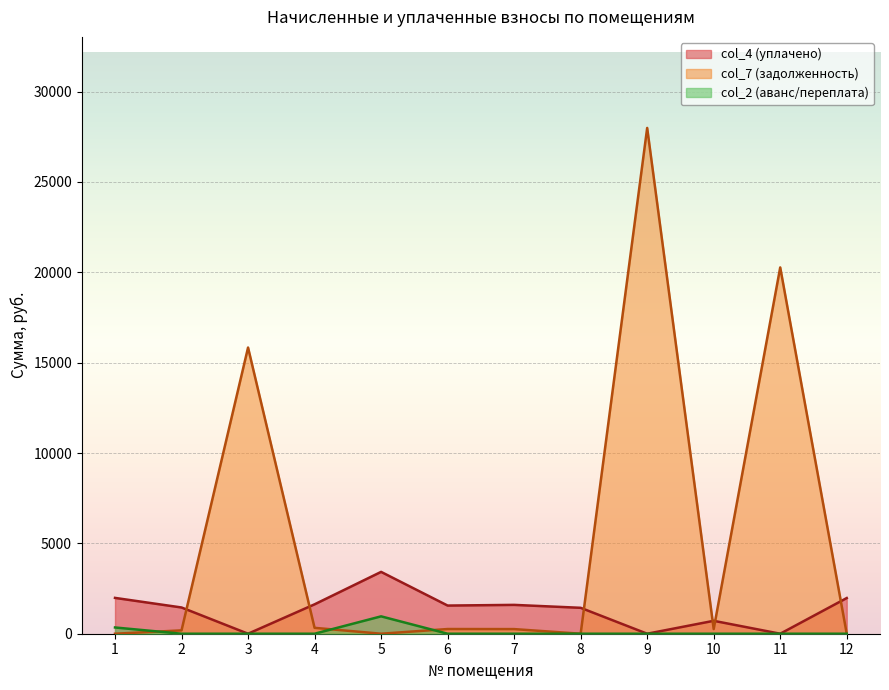

True or false: col_2 (аванс/переплата) has a value of 538.8 at 7.

False